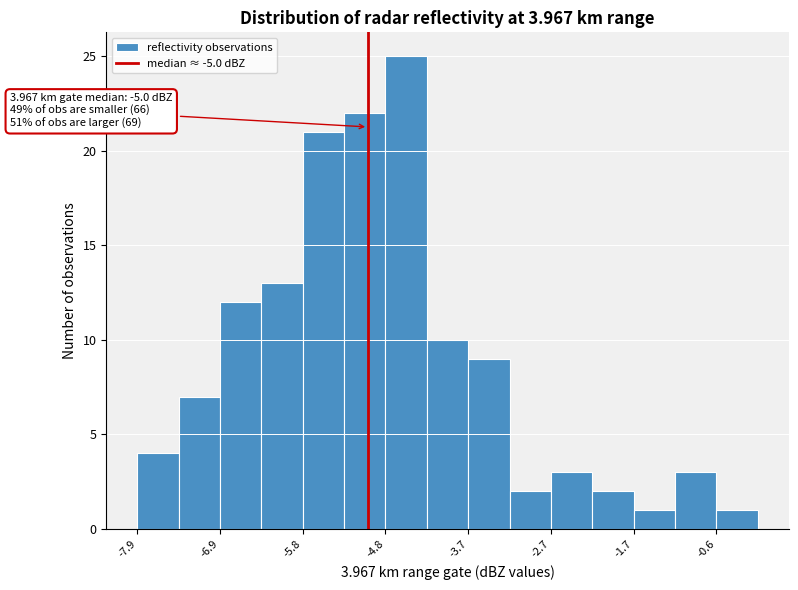

Around what value on the x-axis is the tallest bar? Give the approximate position of its centre, as read against the axis.

-4.6